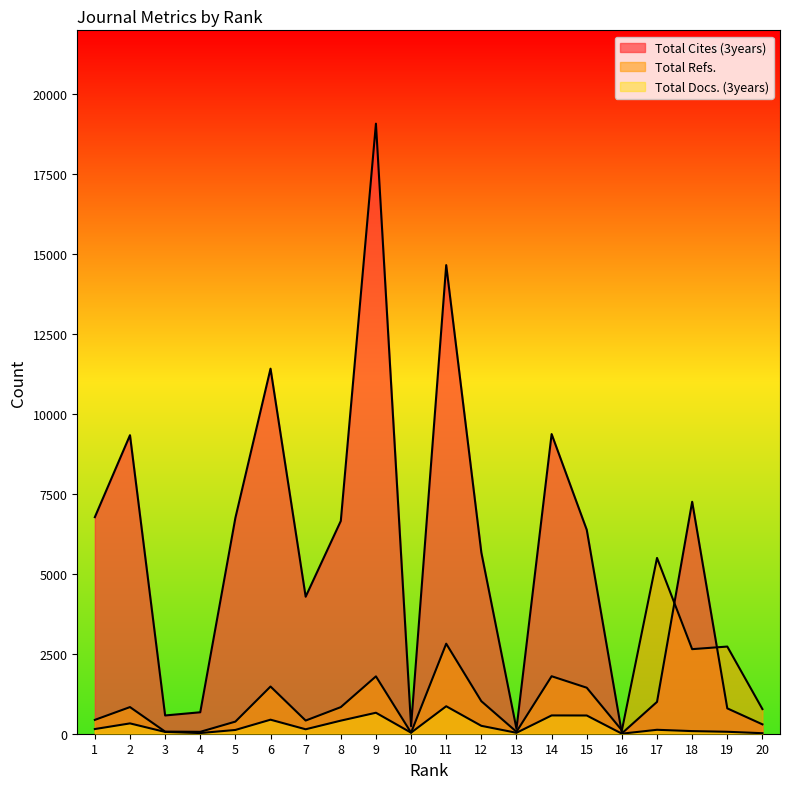

Where is the first local minimum for Total Docs. (3years)?

4